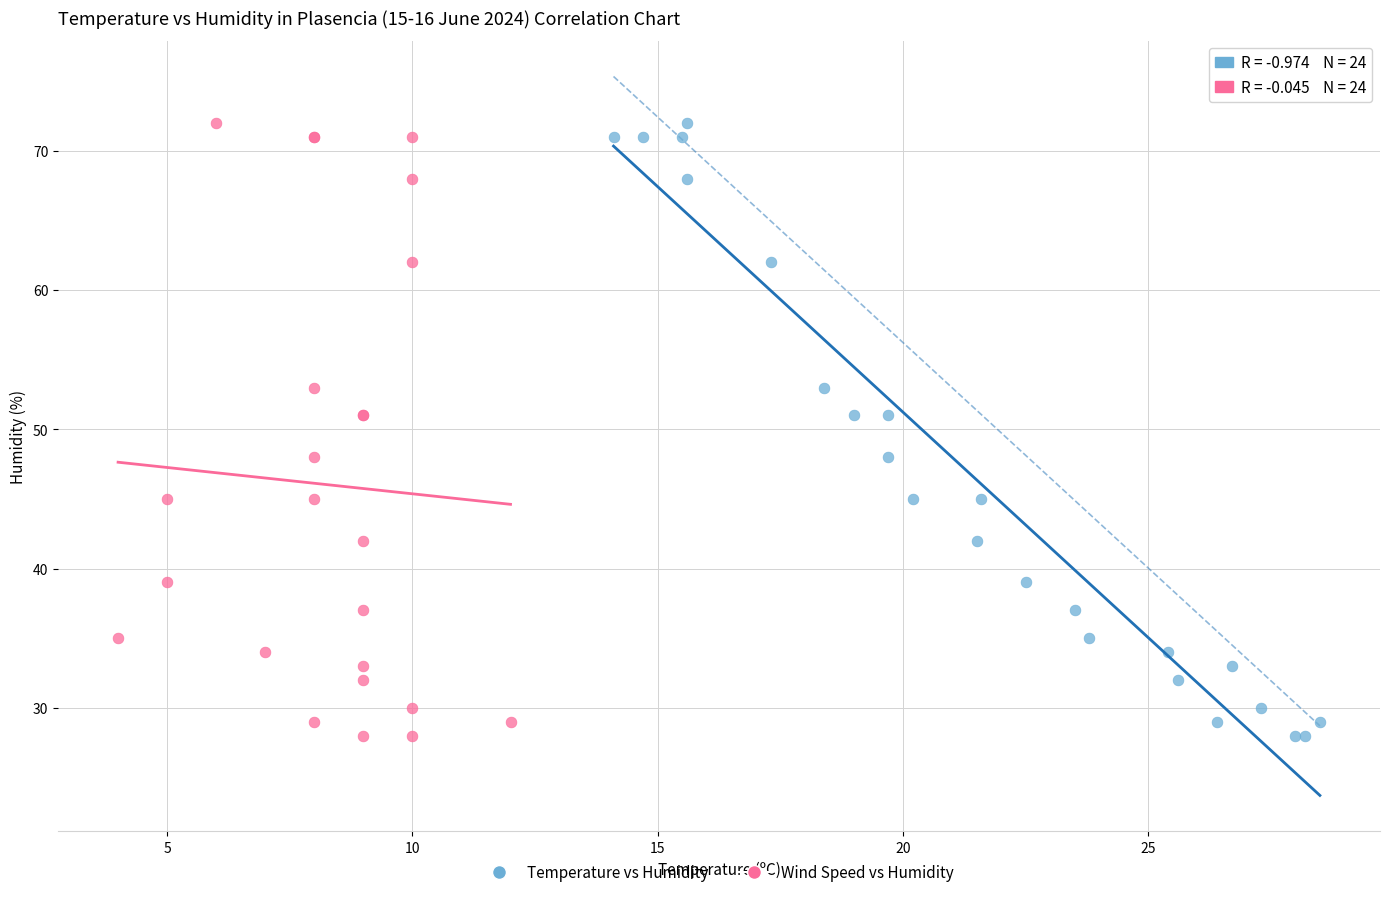

What are all the series names shown in the legend?

Temperature vs Humidity, Wind Speed vs Humidity